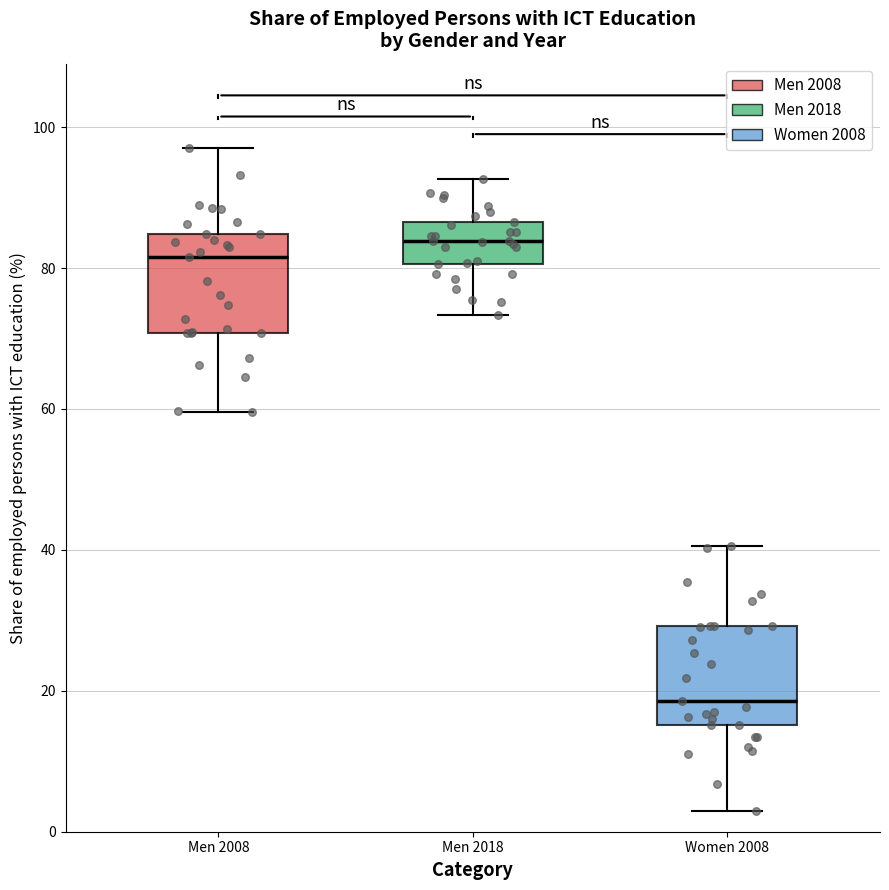

Reading left to right, read every box against the y-axis: the position of its median line, the range the box covers, and the ends of its whiskers. The values are not printed on the chart, so give them approximately, as read against the axis.

Men 2008: median 82, box 70 to 84, whiskers 60 to 98
Men 2018: median 84, box 80 to 86, whiskers 74 to 92
Women 2008: median 18, box 16 to 30, whiskers 4 to 40